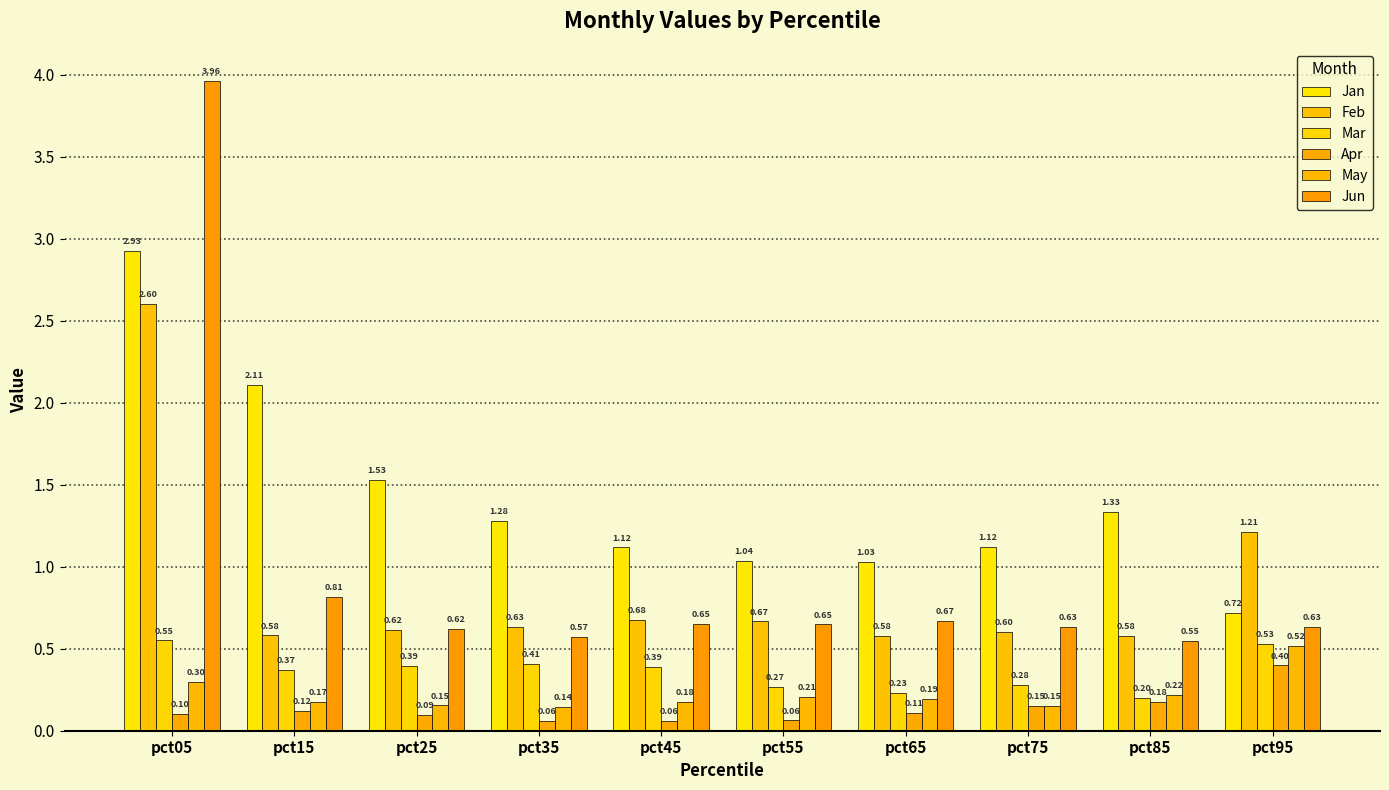

Which category has the highest value across all series?

pct05